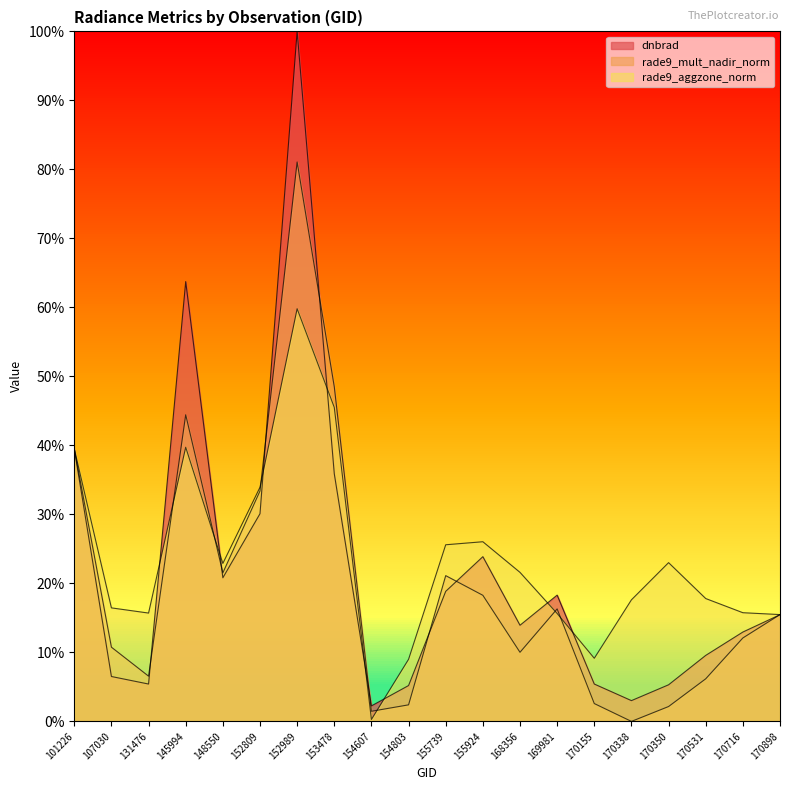

Which series has the widest spread of values?

dnbrad